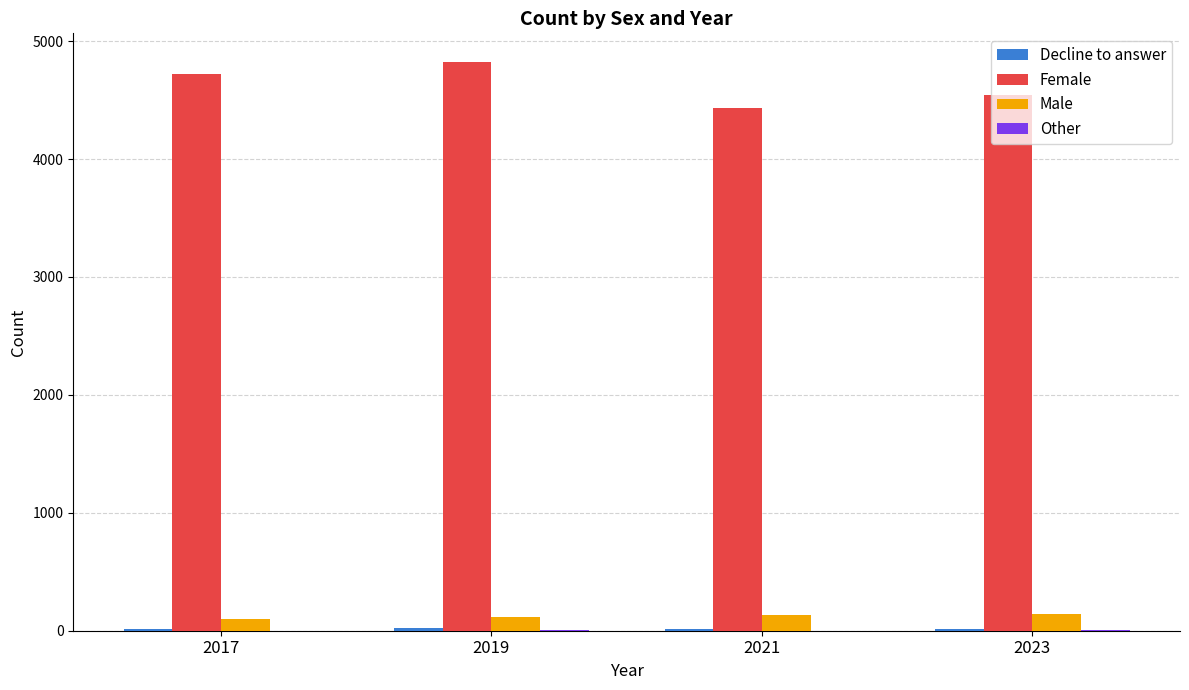

Which series has the largest total across all categories?

Female